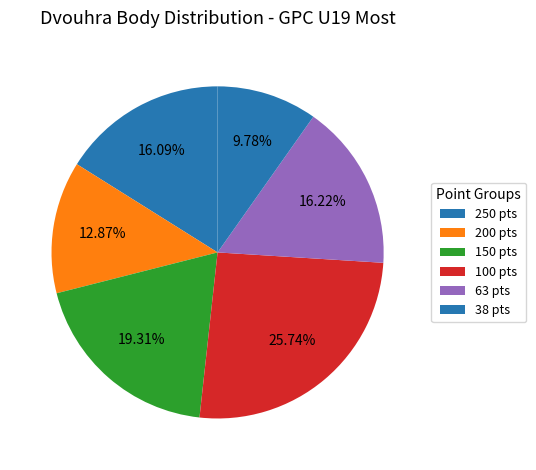

How many segments does this pie chart have?

6